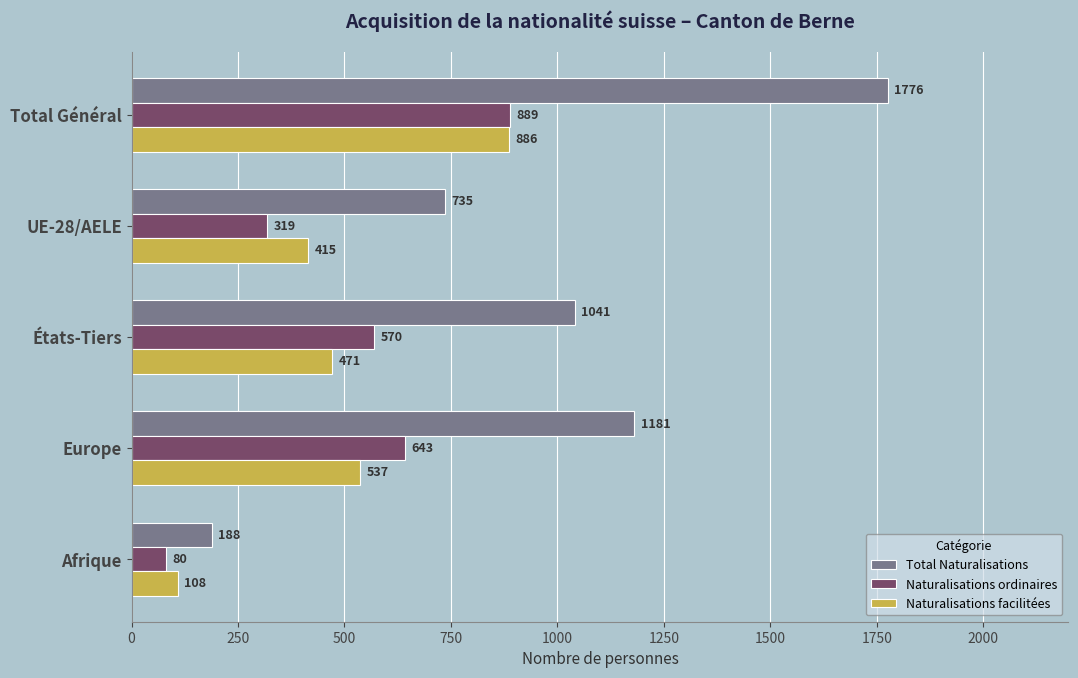

What is the sum of all Naturalisations facilitées values?

2417